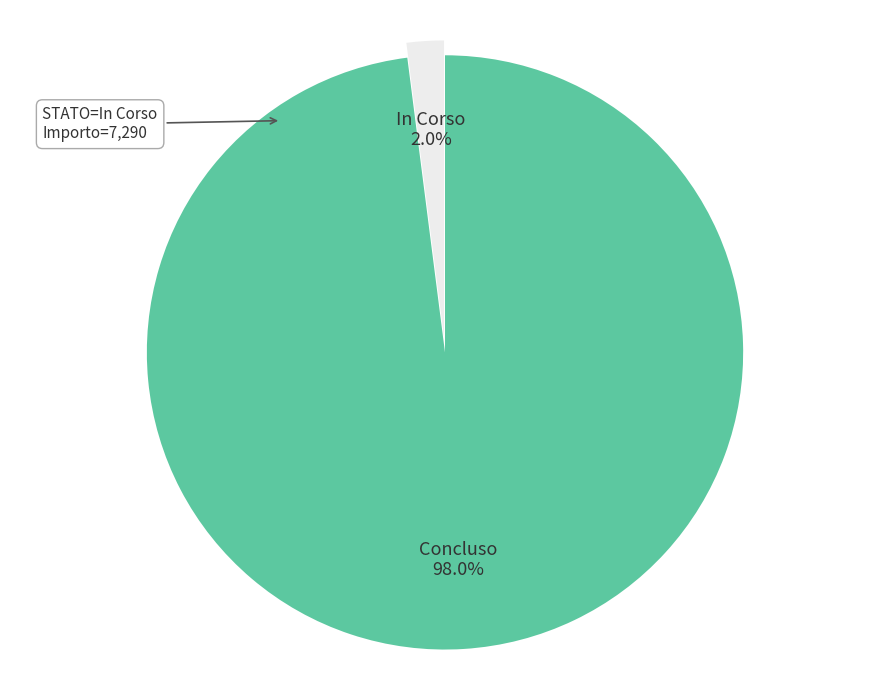

Is there any slice that represents more than half of the pie?

Yes